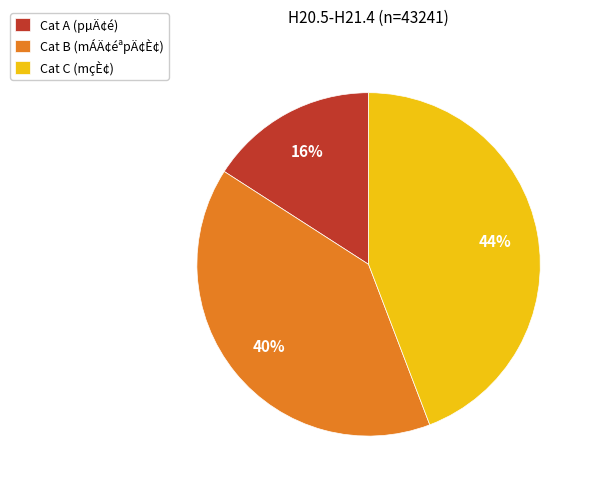

To the nearest percent, what is the average slice percentage?

33%